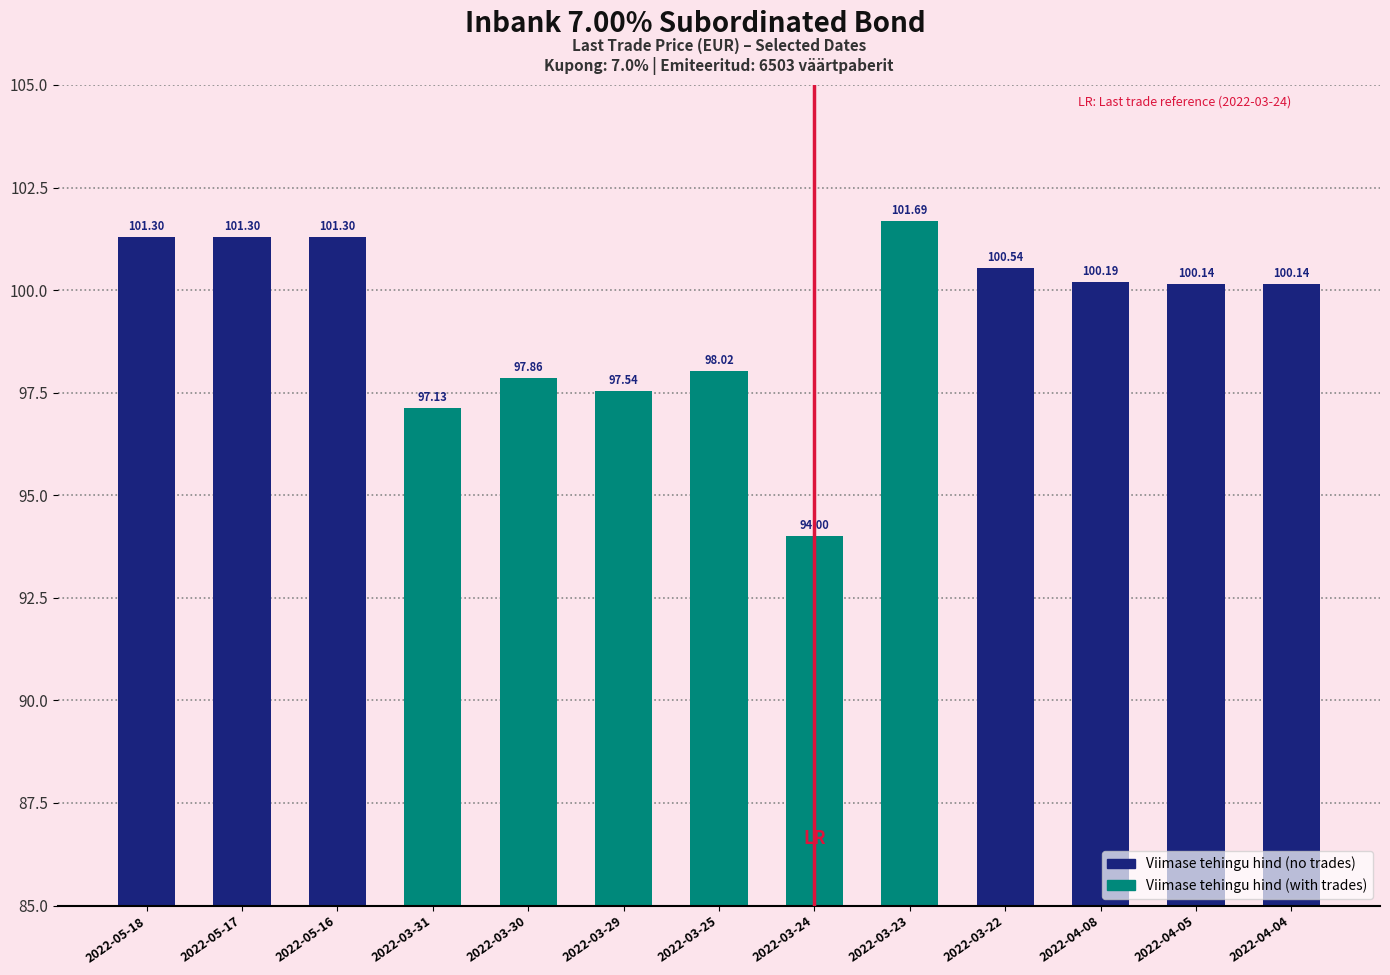

Reading left to right, list all the values displayed in this chart.

101.3	101.3	101.3	97.1	97.9	97.5	98.0	94.0	101.7	100.5	100.2	100.1	100.1